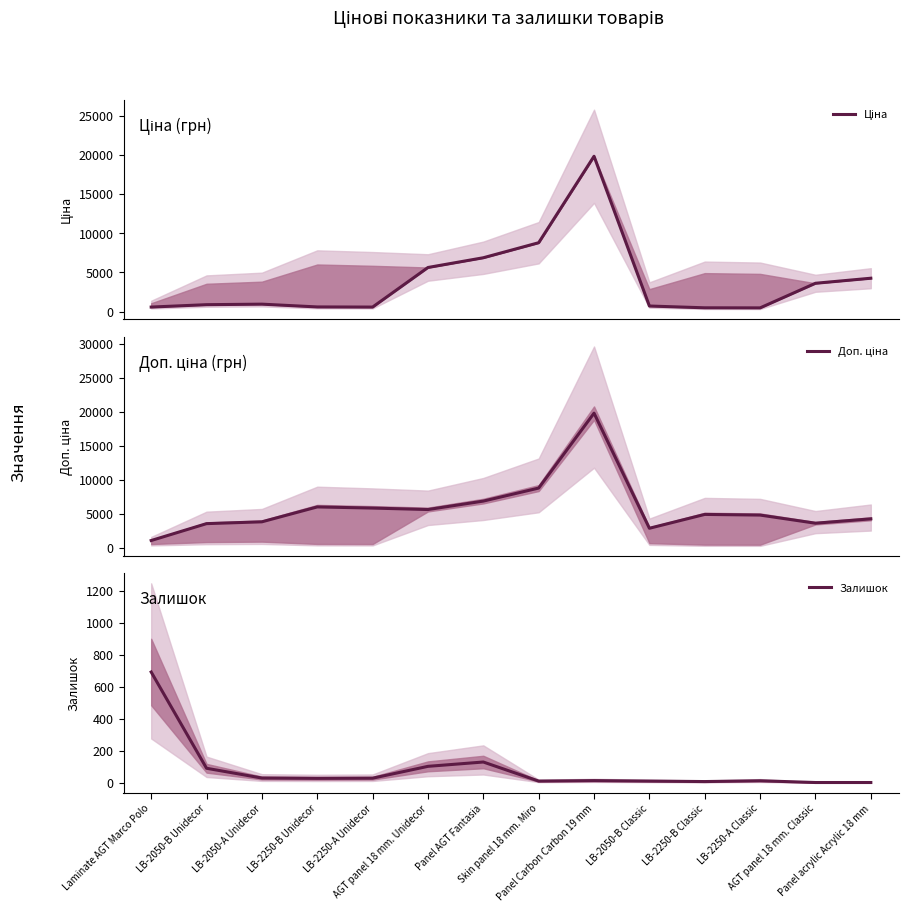

What is the label of the 4th point from the right?

LB-2250-B Classic